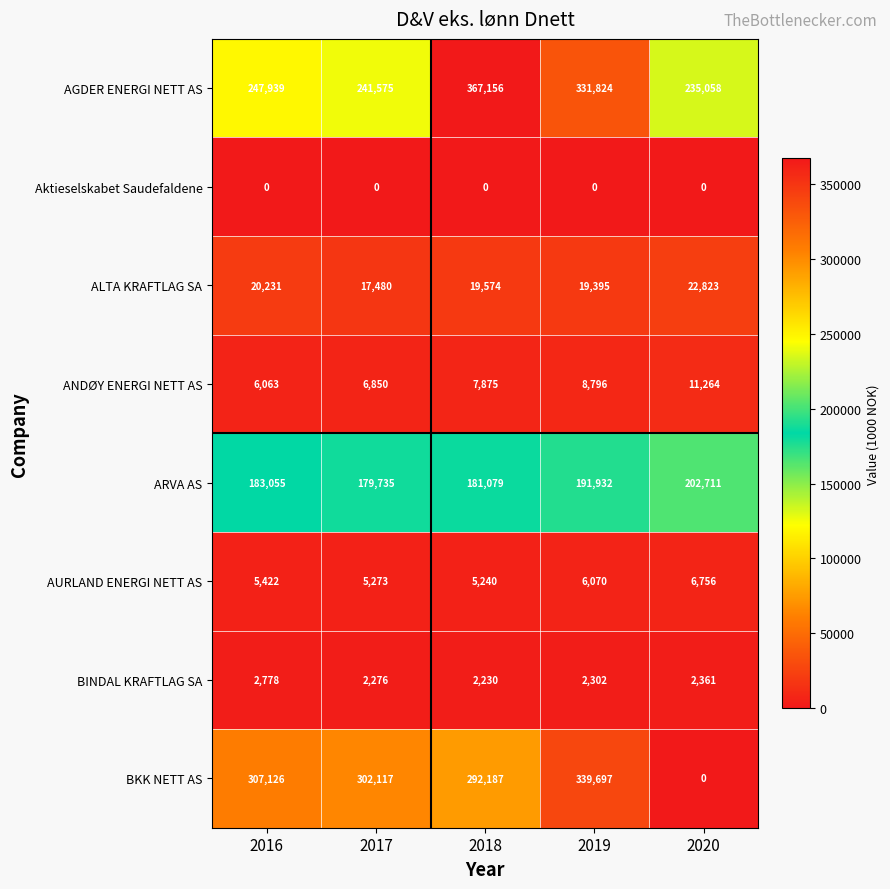

What is the maximum value for ARVA AS?

202711